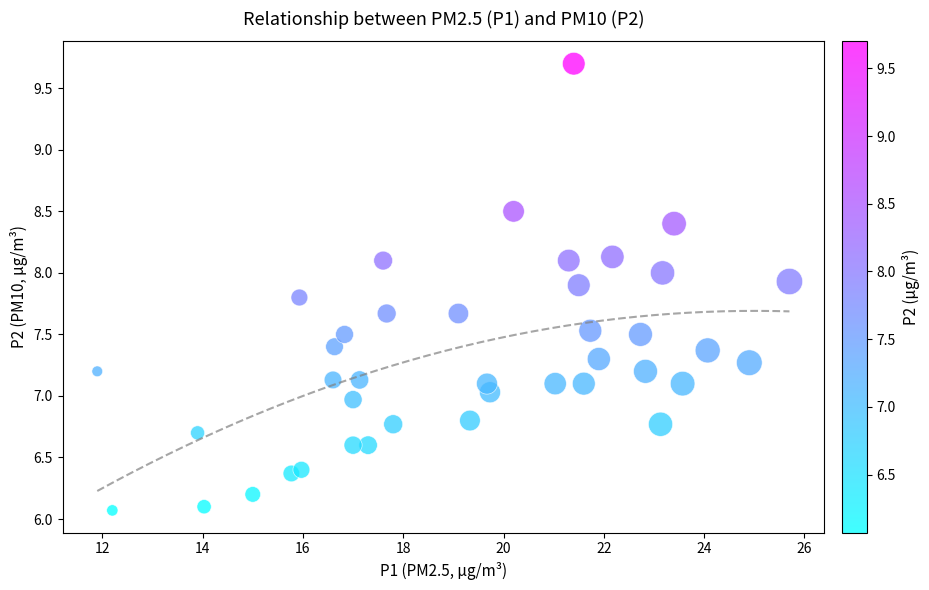

What is the range of X values (max minus min)?

13.8